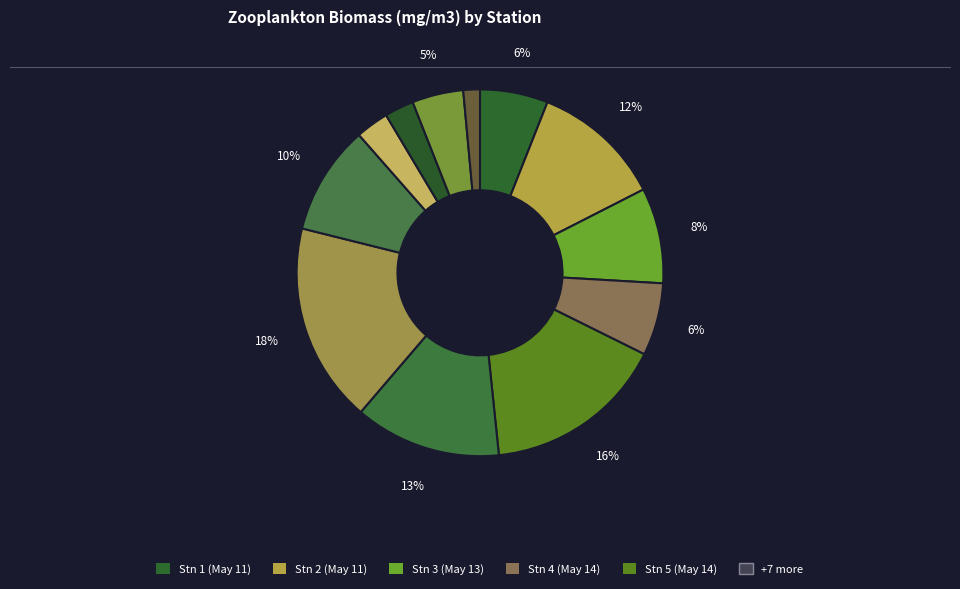

Which slice is the largest?

Row 7